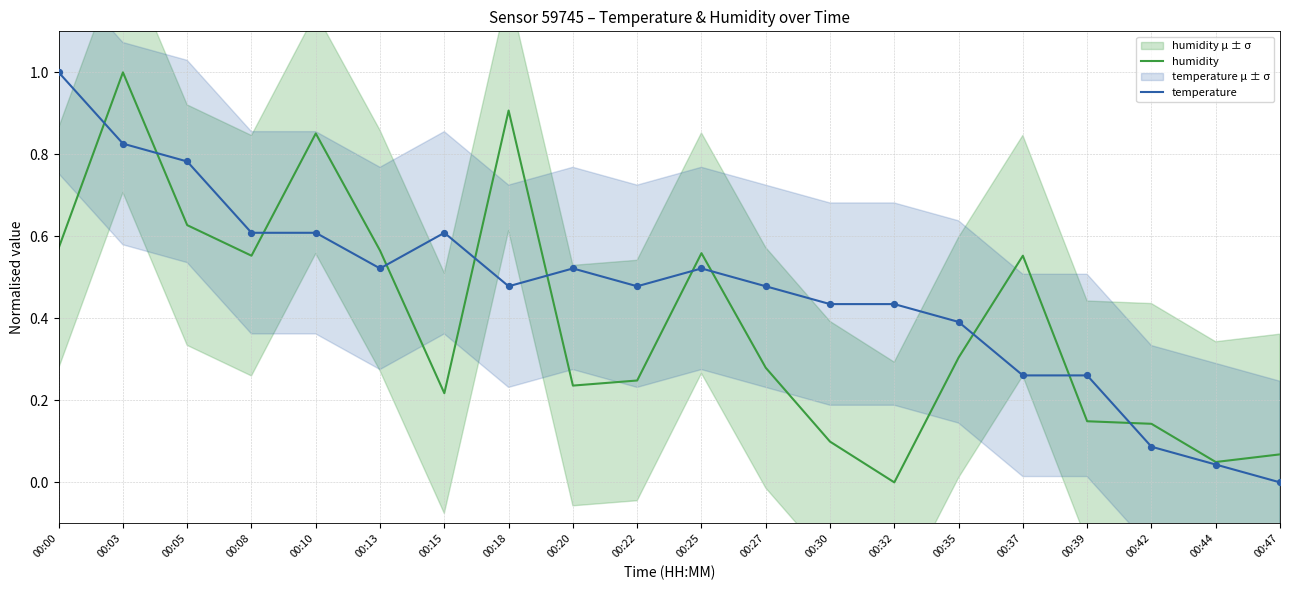

Which series reaches the maximum Y coordinate?

humidity